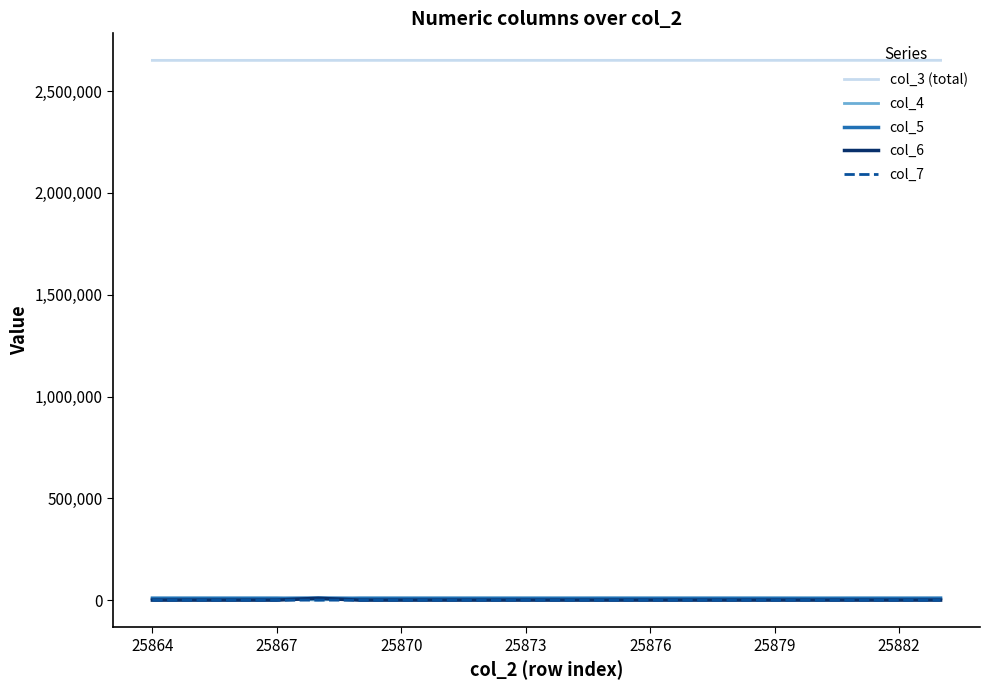

At how many categories does at least one series exceed 1084887?

20